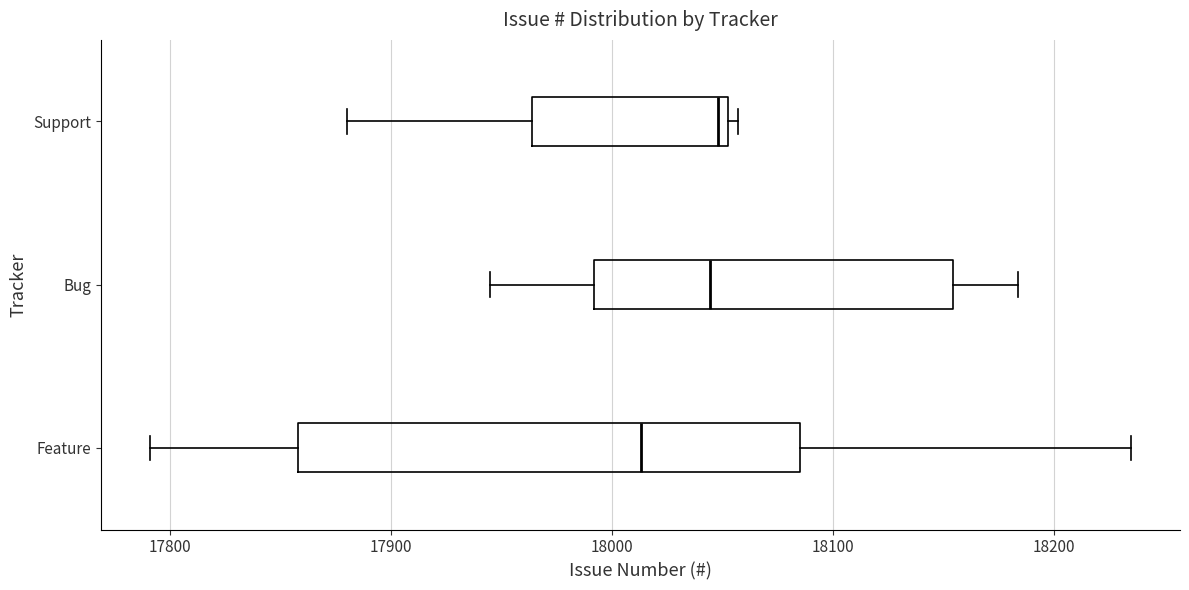

Which box is the widest, from its left edge to its right edge?

Feature